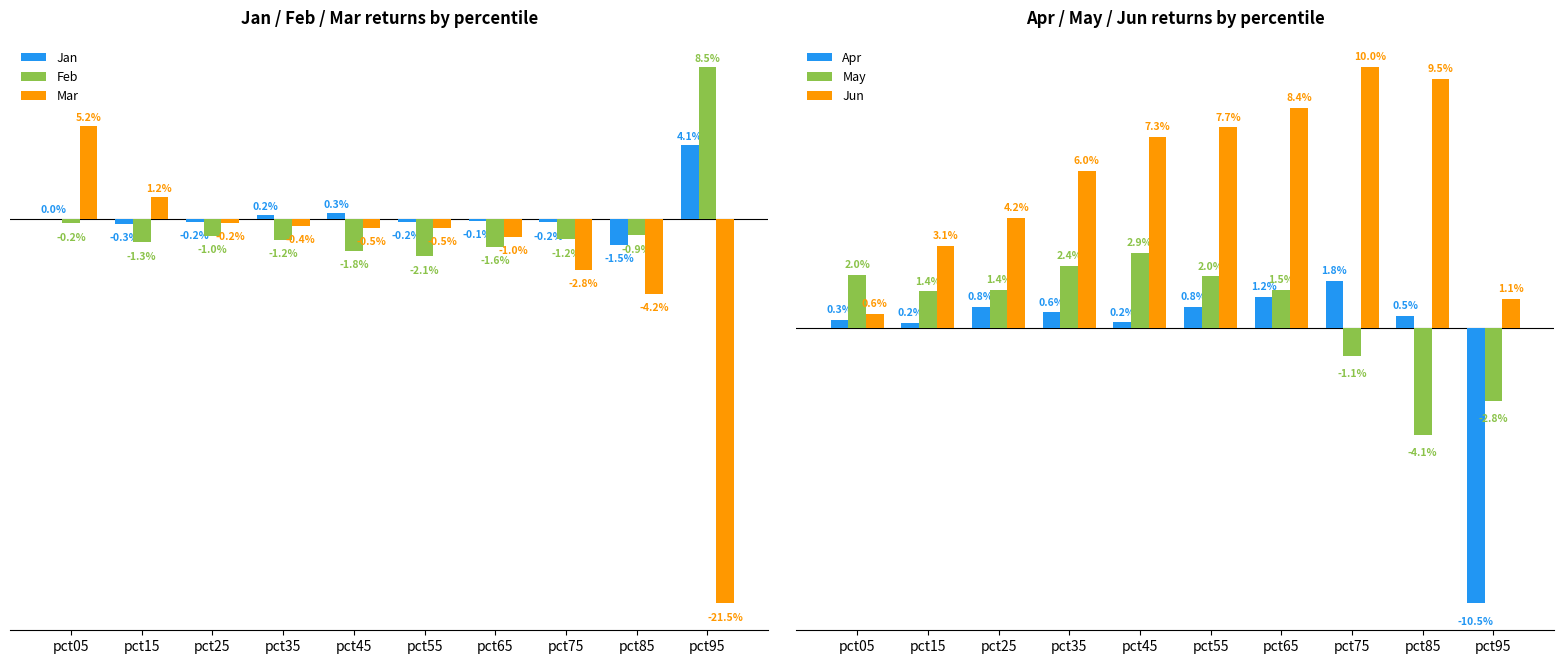

The Jan series shows 0.0 at pct95. True or false?

True